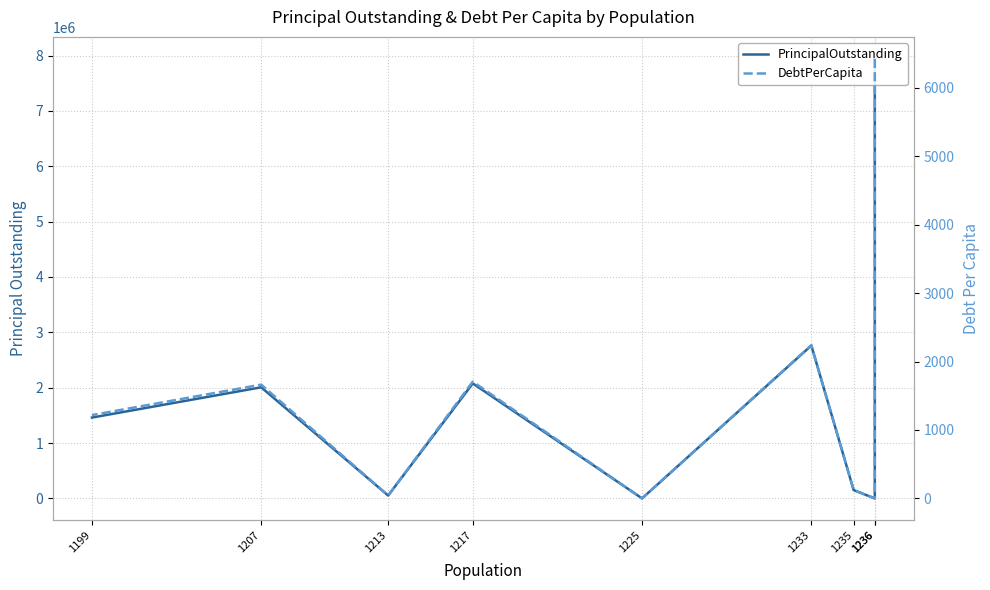

How many lines are shown in the chart?

2